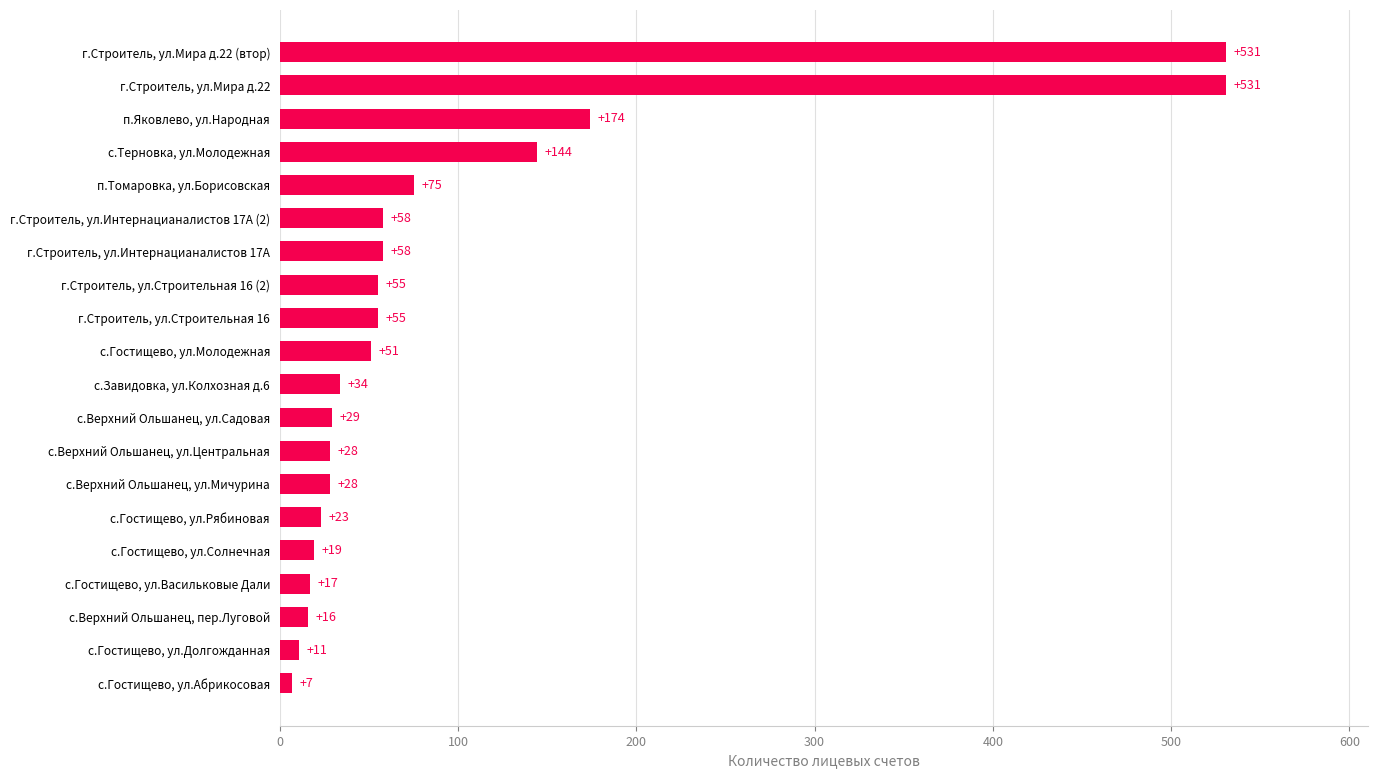

The value at п.Яковлево, ул.Народная is 174. True or false?

True